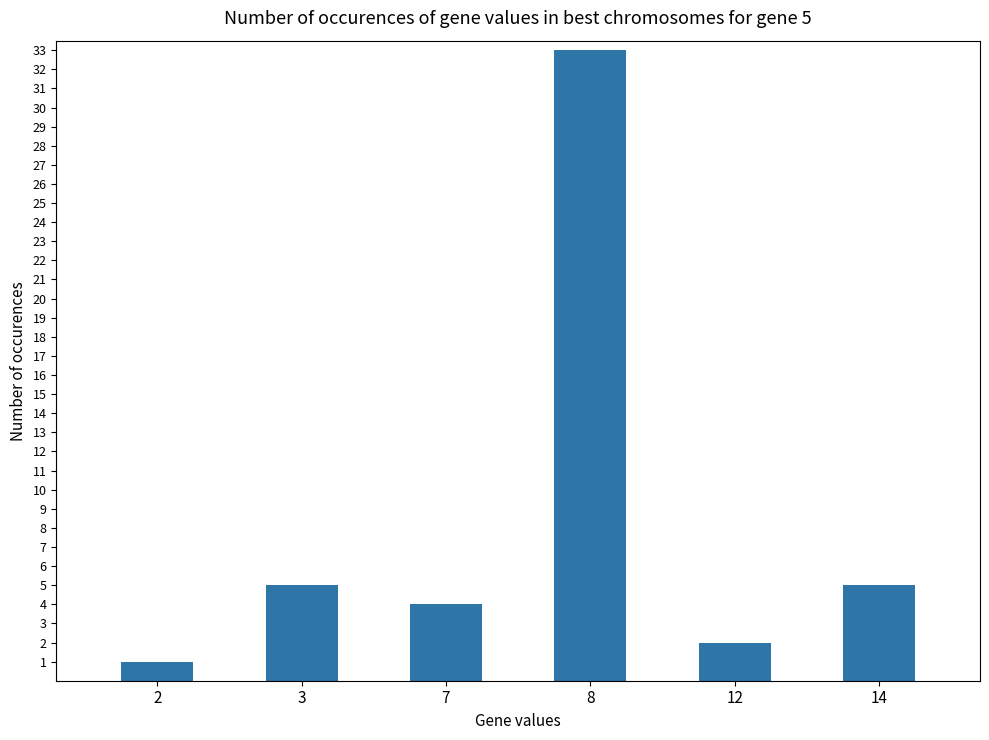

How many bars are there in total?

6